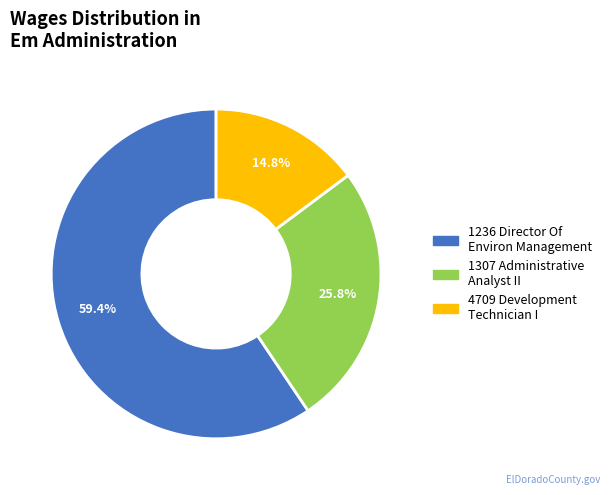

Which category has the smallest portion of the pie?

4709 Development Technician I